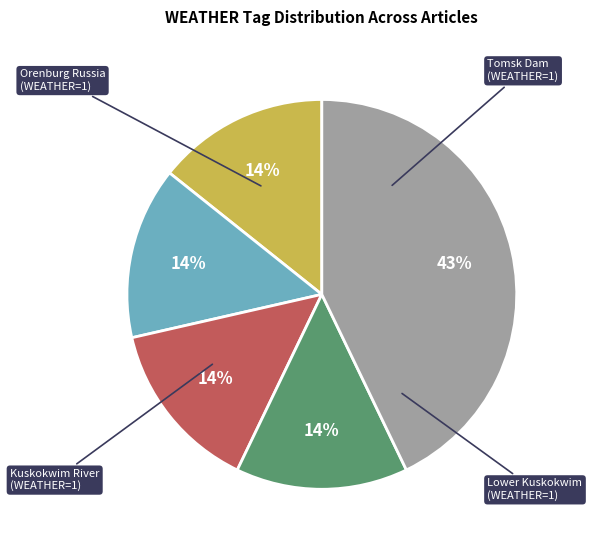

To the nearest percent, what is the difference between the largest and smallest slice percentages?

29%